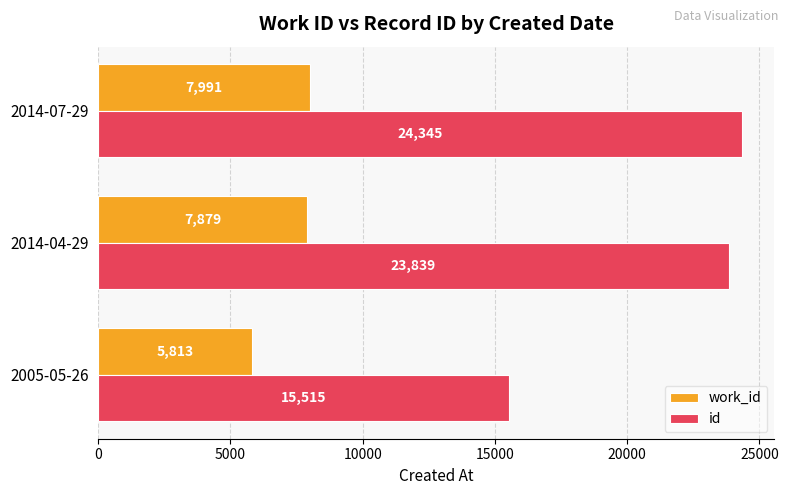

What is the total value across all series at 2014-04-29?

31718